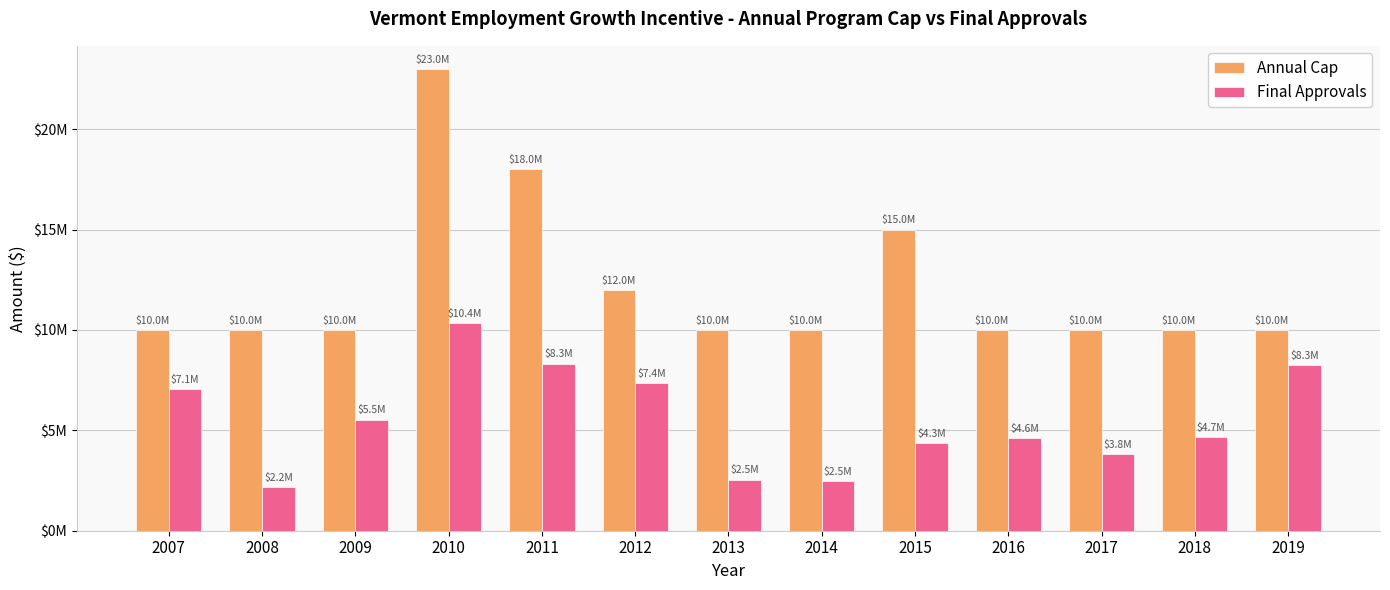

Between 2008 and 2018, which series saw the biggest shift?

Final Approvals